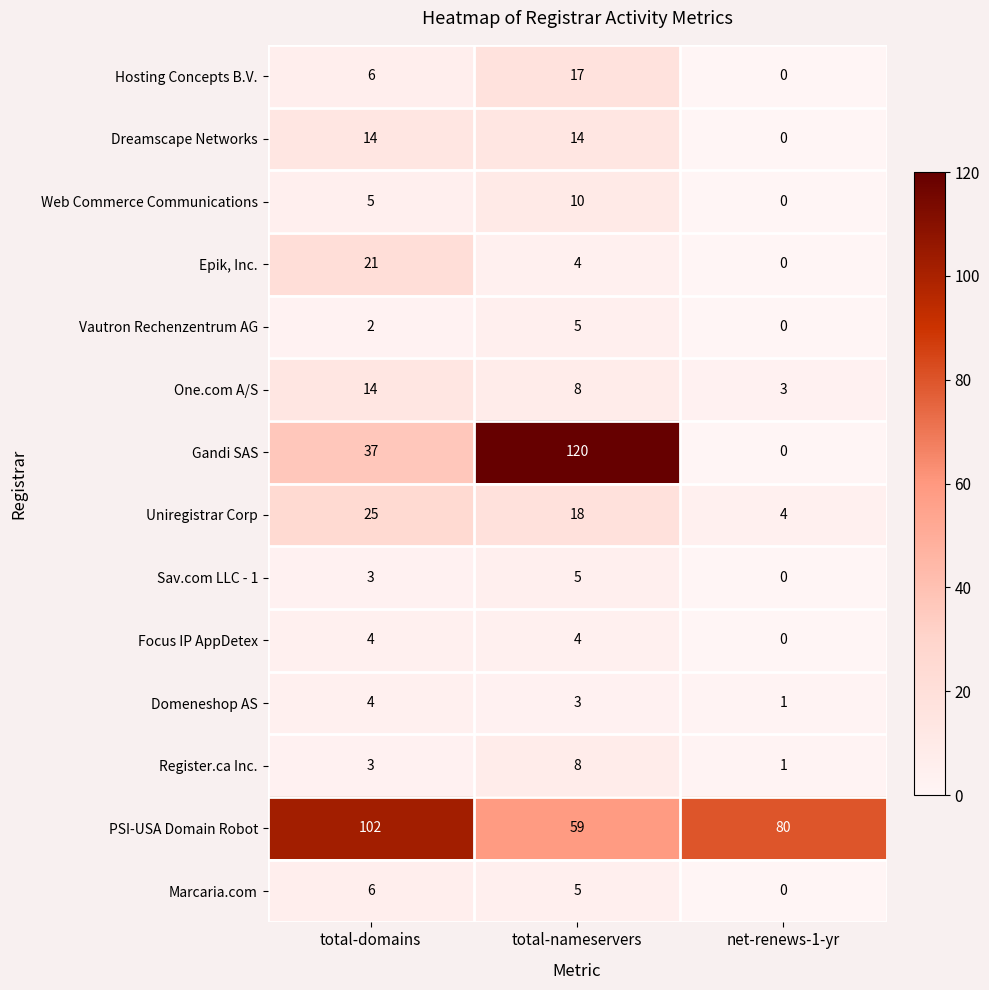

At which category does the chart reach its peak across all series?

total-nameservers